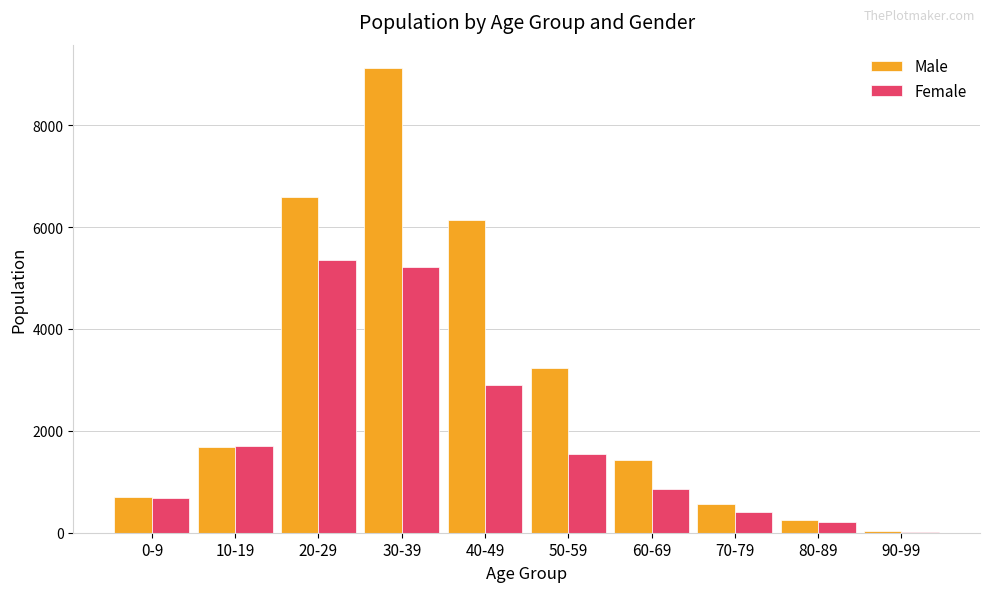

Which series has the largest range (max minus min)?

Male